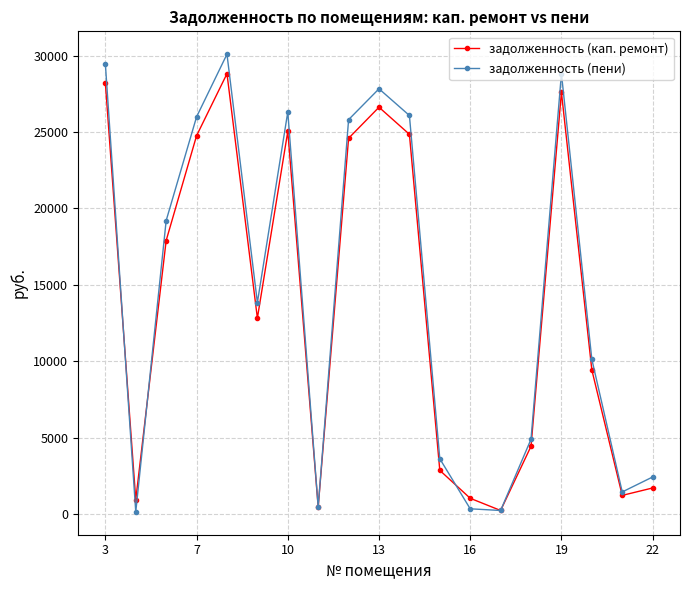

What is the greatest value displayed?

30089.9